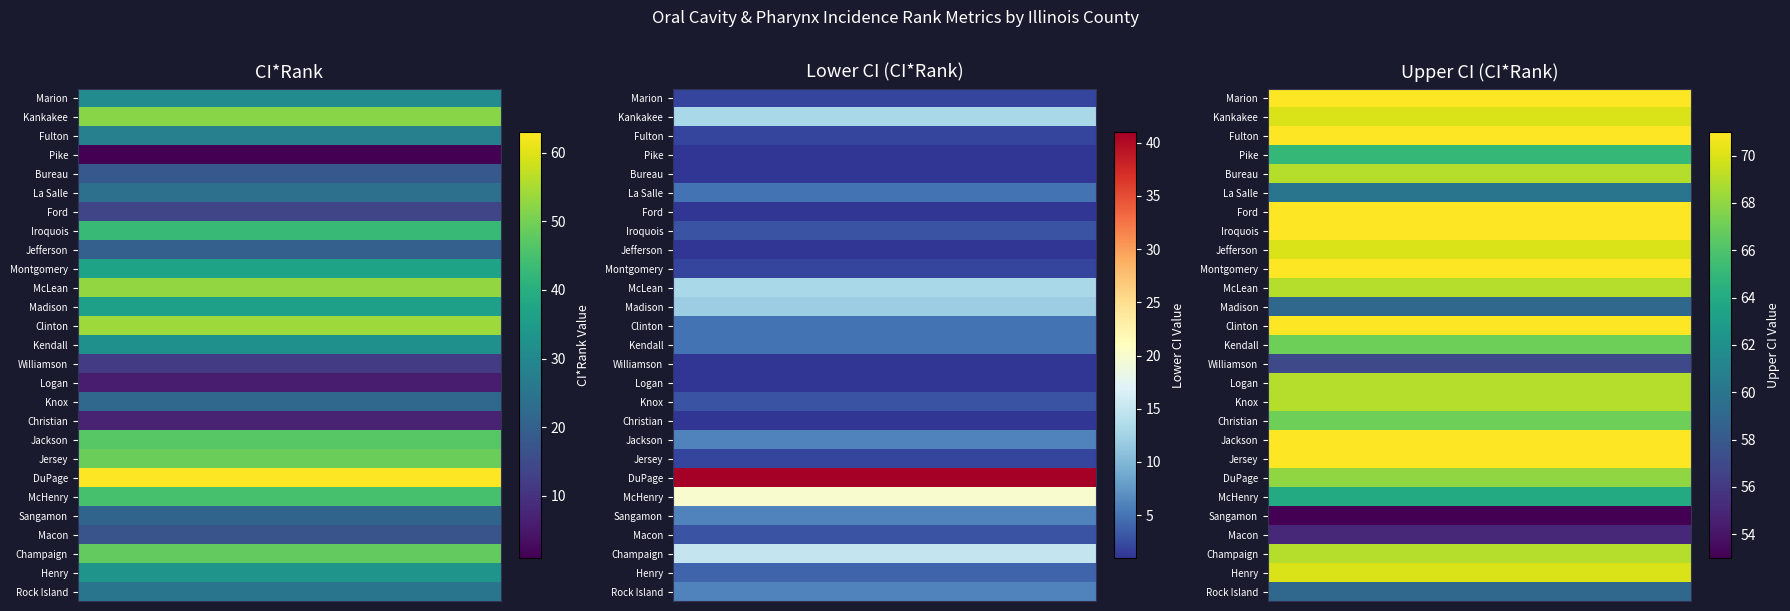

The 2 series shows 2 at Jersey. True or false?

True